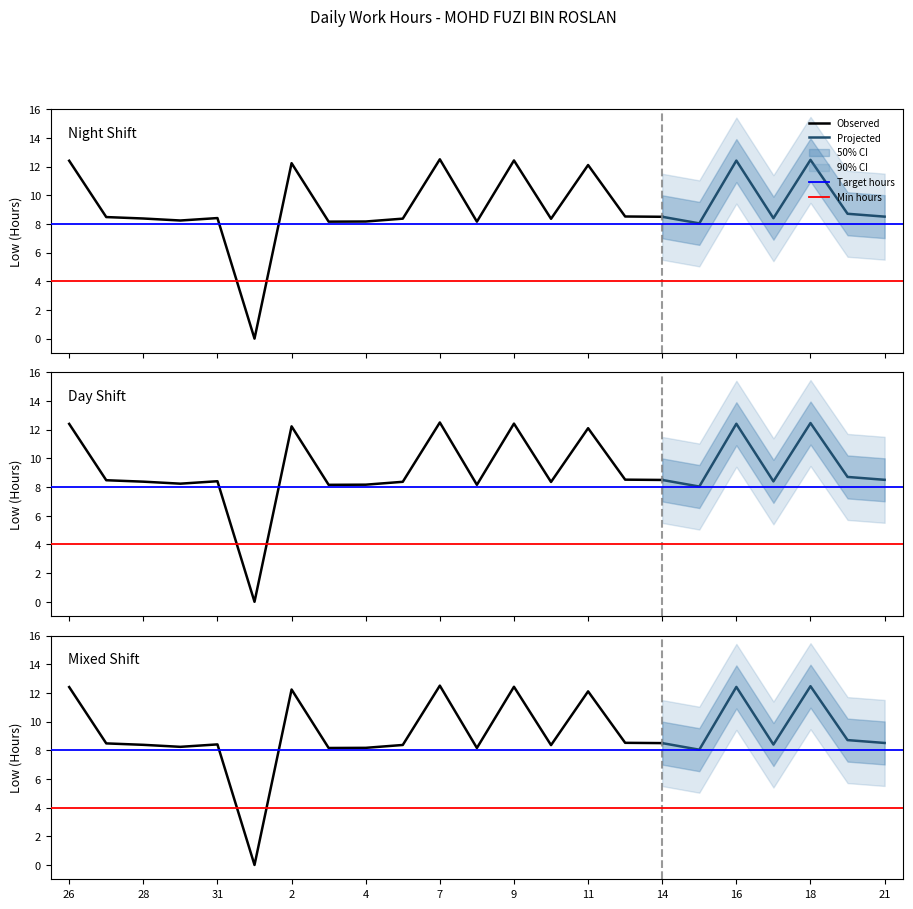

How many interior local valleys (lower than both neighbors) does the data have?

7